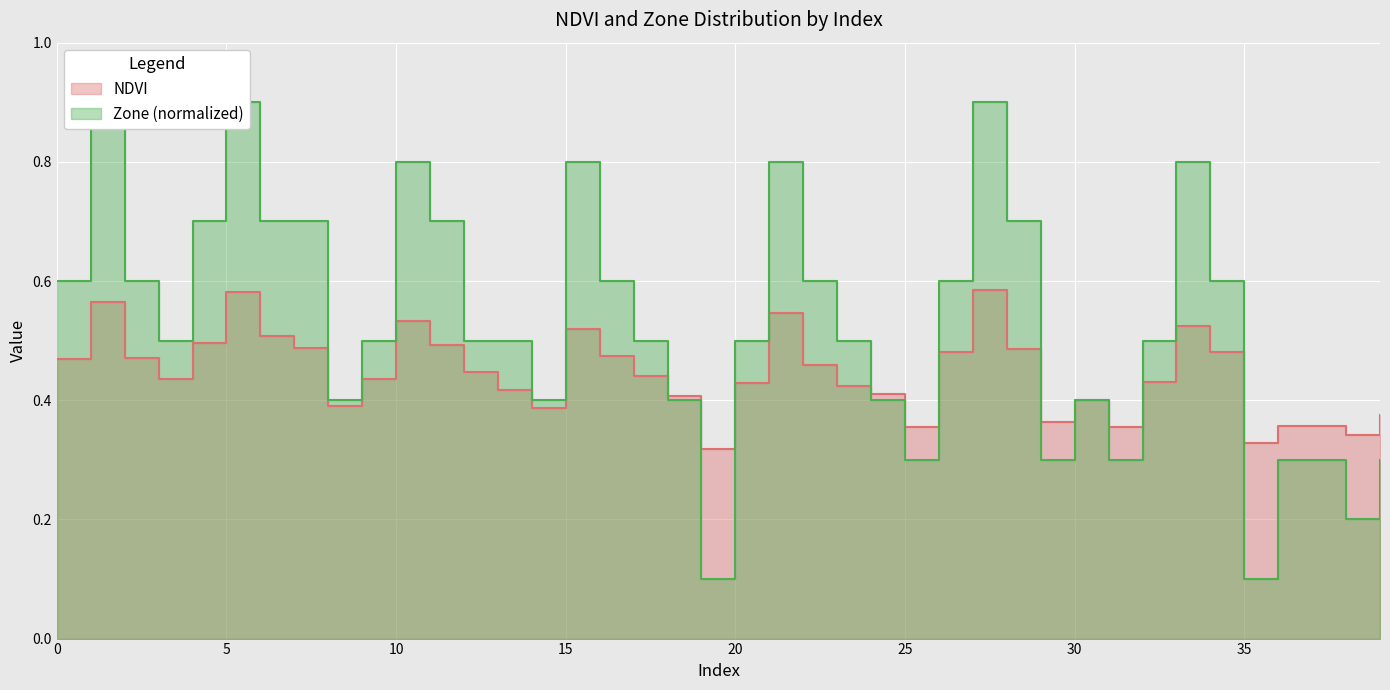

Reading right to left, list all the values displayed in this chart.

NDVI: 39=0.4	38=0.3	37=0.4	36=0.4	35=0.3	34=0.5	33=0.5	32=0.4	31=0.4	30=0.4	29=0.4	28=0.5	27=0.6	26=0.5	25=0.4	24=0.4	23=0.4	22=0.5	21=0.5	20=0.4	19=0.3	18=0.4	17=0.4	16=0.5	15=0.5	14=0.4	13=0.4	12=0.4	11=0.5	10=0.5	9=0.4	8=0.4	7=0.5	6=0.5	5=0.6	4=0.5	3=0.4	2=0.5	1=0.6	0=0.5
Zone: 39=0.3	38=0.2	37=0.3	36=0.3	35=0.1	34=0.6	33=0.8	32=0.5	31=0.3	30=0.4	29=0.3	28=0.7	27=0.9	26=0.6	25=0.3	24=0.4	23=0.5	22=0.6	21=0.8	20=0.5	19=0.1	18=0.4	17=0.5	16=0.6	15=0.8	14=0.4	13=0.5	12=0.5	11=0.7	10=0.8	9=0.5	8=0.4	7=0.7	6=0.7	5=0.9	4=0.7	3=0.5	2=0.6	1=0.9	0=0.6